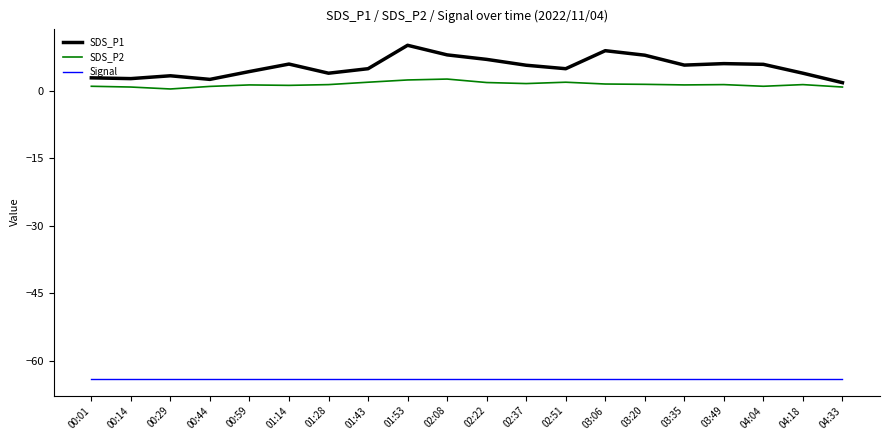

Which series has the largest range (max minus min)?

SDS_P1